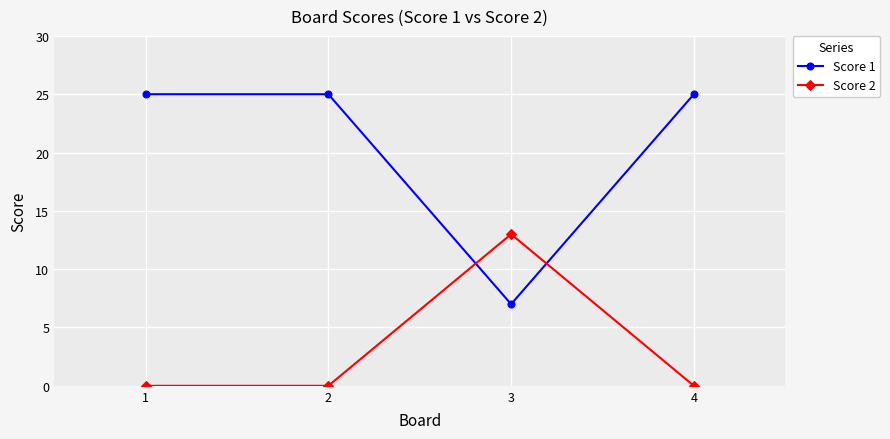

What is the value of the Score 1 point at the 2nd from the left?

25